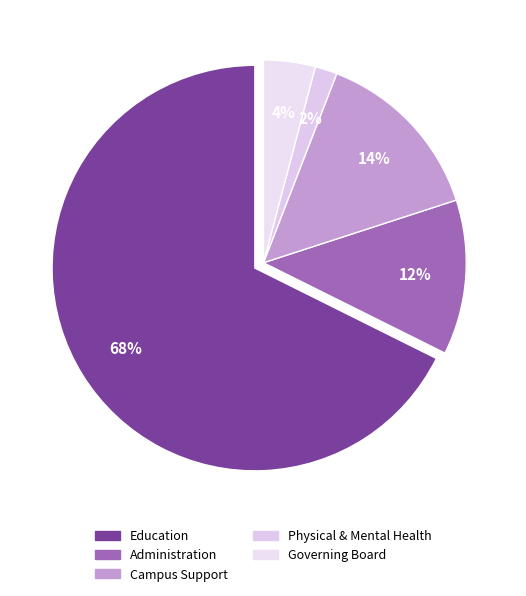

Which slice is the smallest?

Physical & Mental Health